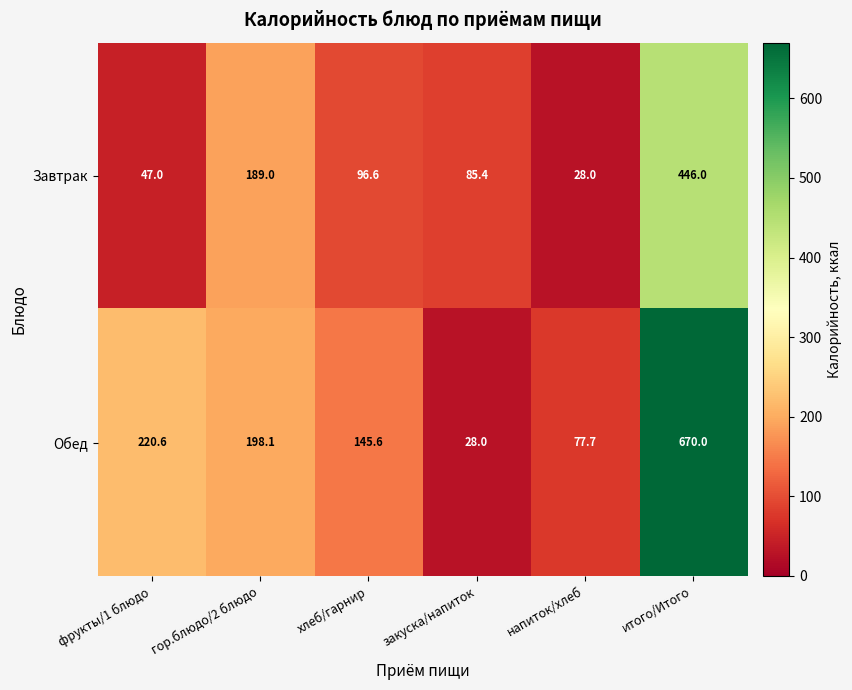

Which category has the highest value across all series?

итого/Итого